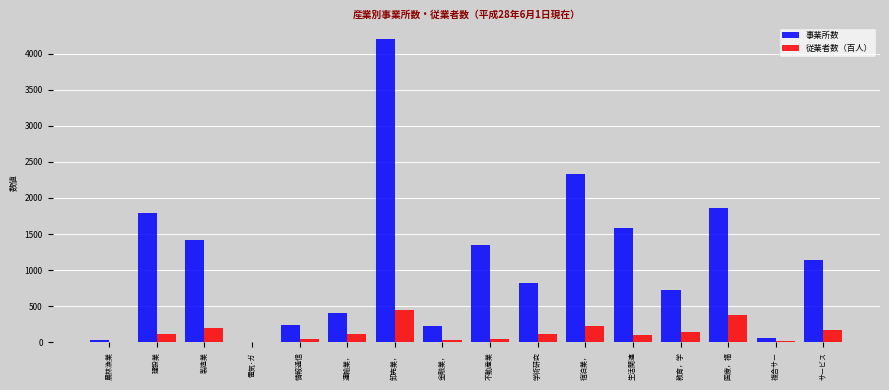

Is the value of 従業者数（百人） at 宿泊業， greater than the value of 事業所数 at 宿泊業，?

No